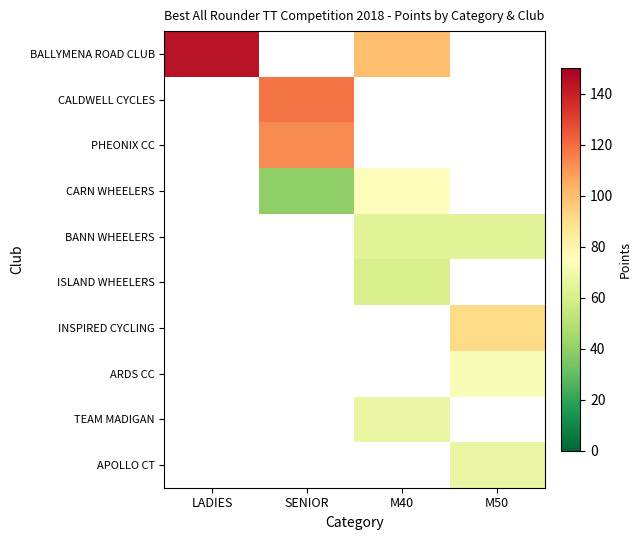

At which category does the chart reach its peak across all series?

LADIES